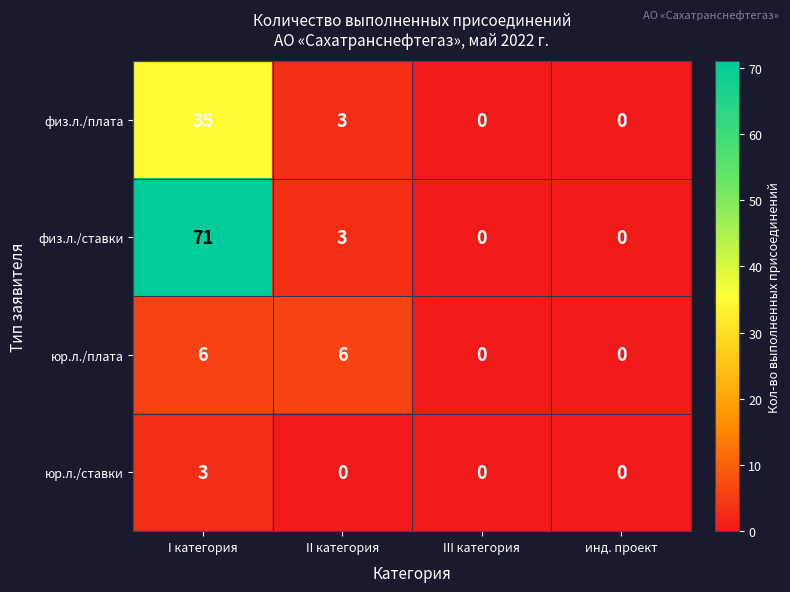

List the series in order of their peak value, lowest first.

юр.л./ставки, юр.л./плата, физ.л./плата, физ.л./ставки